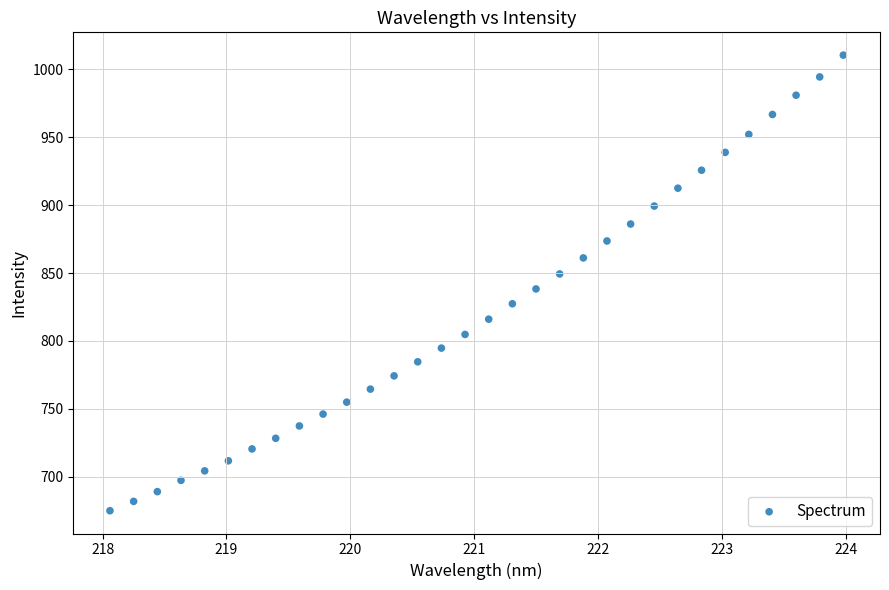

What is the range of Y values (max minus min)?

335.6